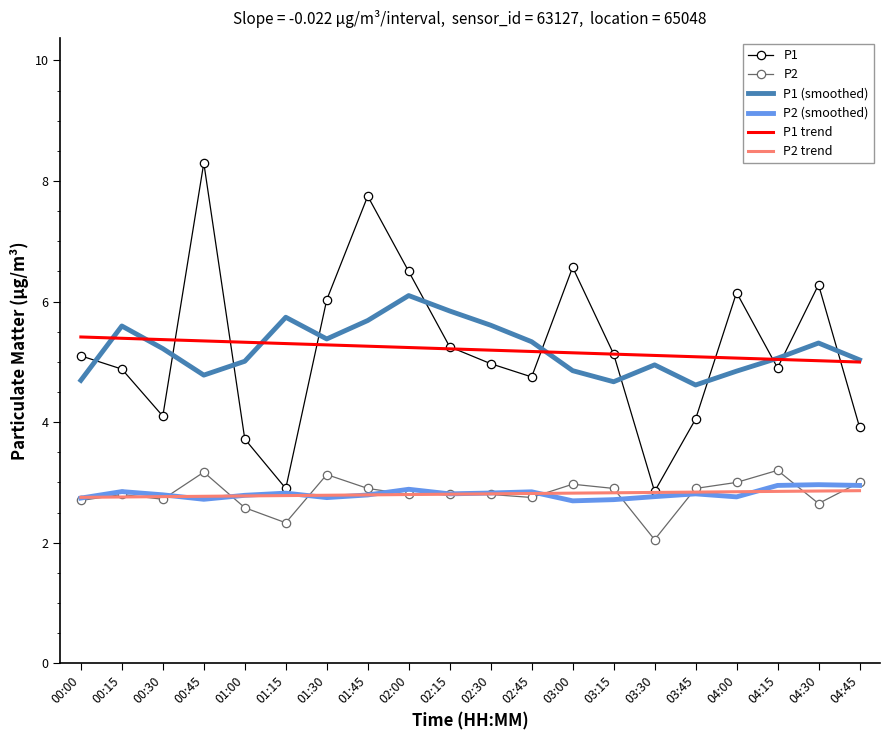

True or false: P1 (smoothed) and P1 intersect in this chart.

True